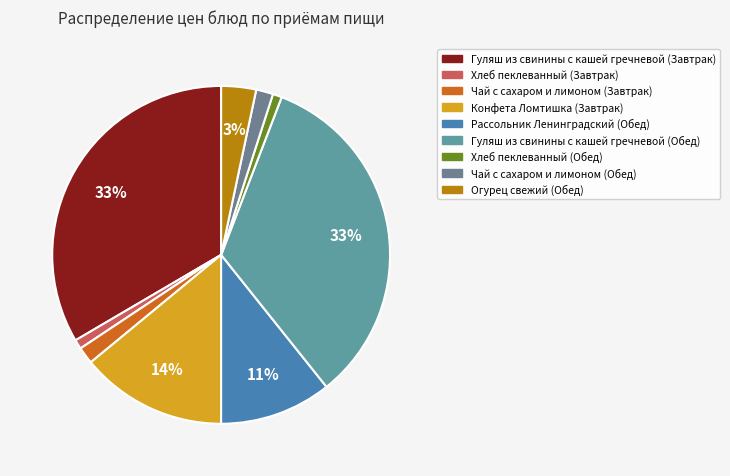

How many slices are in this pie chart?

9